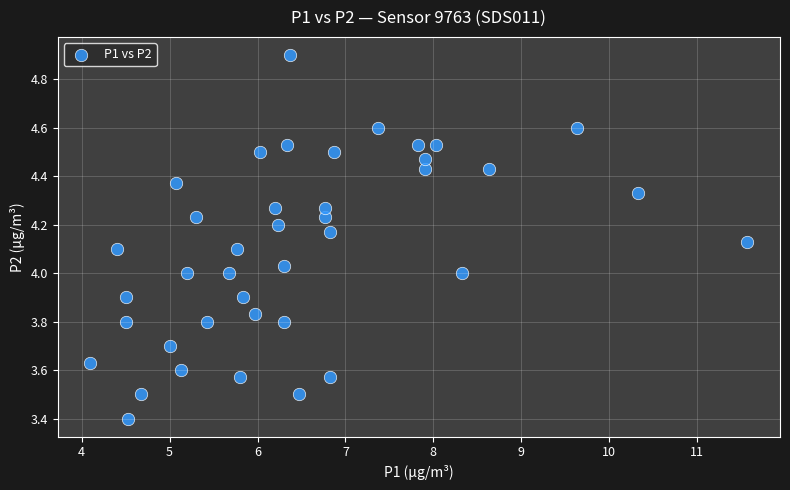

What is the range of Y values (max minus min)?

1.5